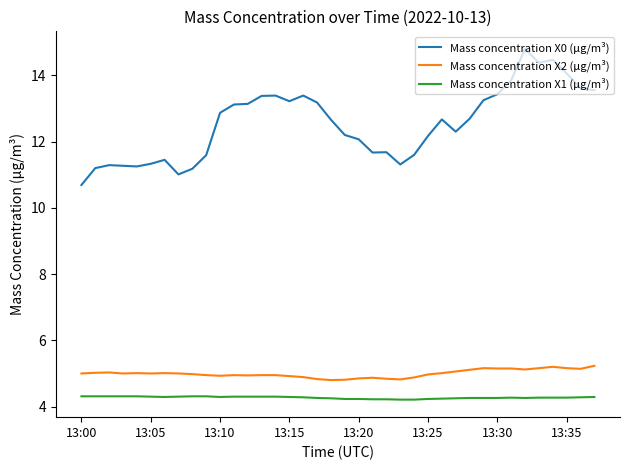

Which series has the largest range (max minus min)?

Mass concentration X0 (μg/m³)